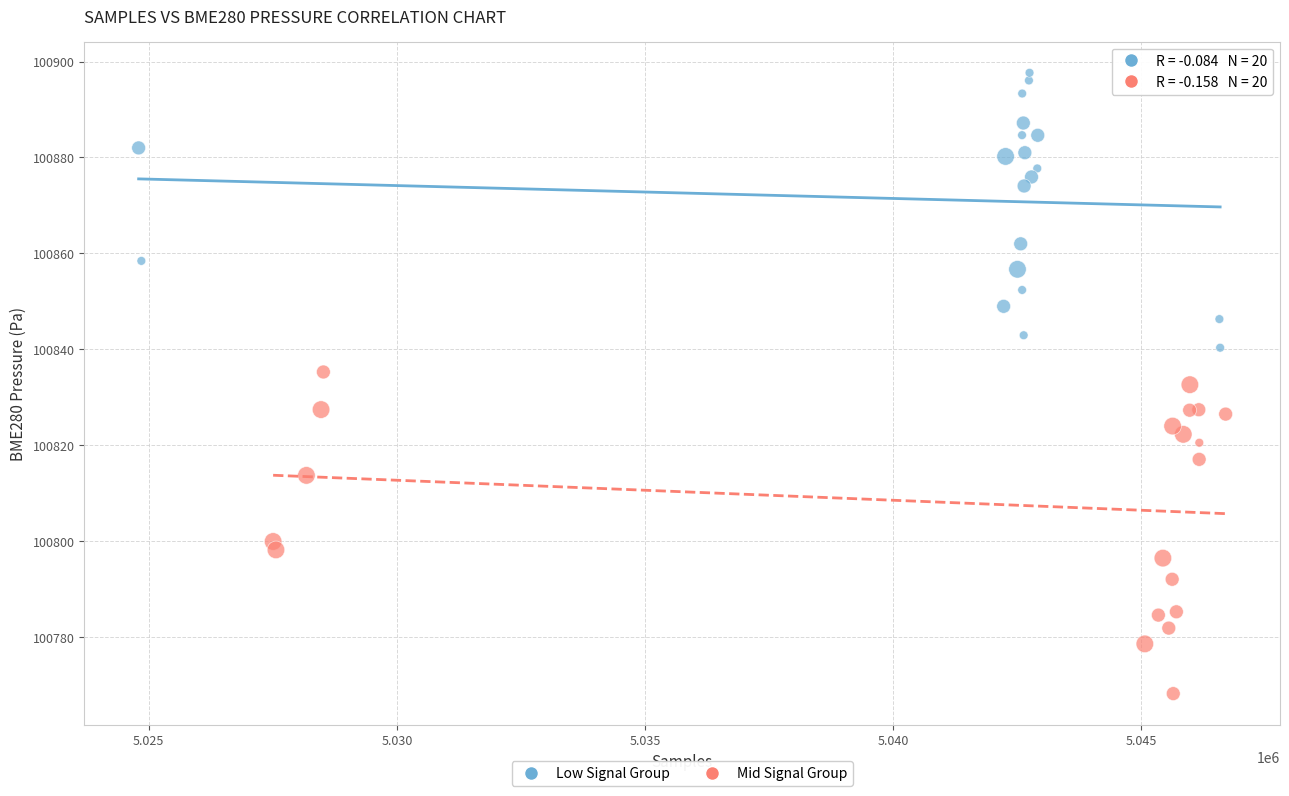

Which series has the widest spread of Y values?

Mid Signal Group